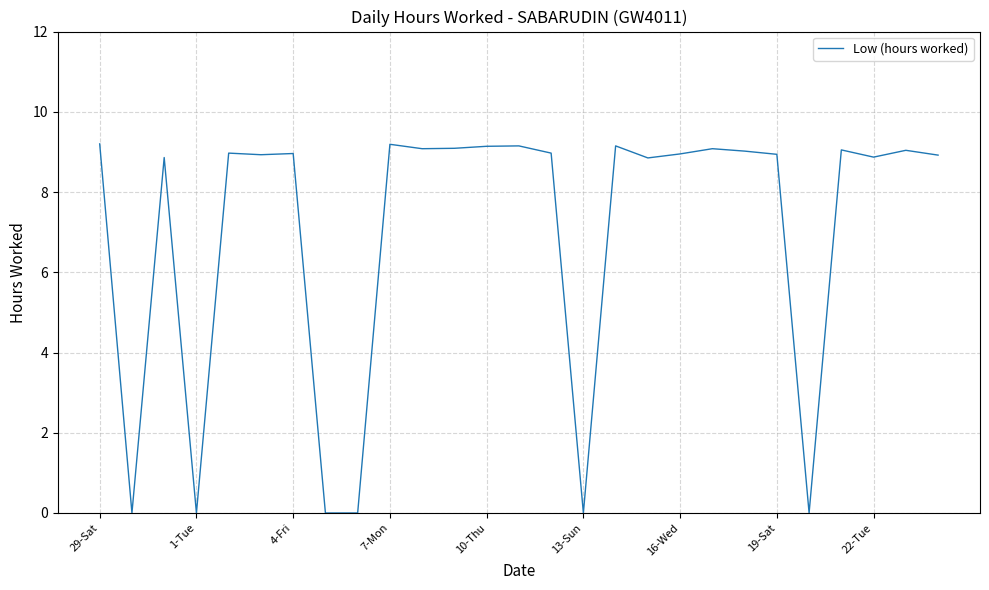

What is the greatest value displayed?

9.2